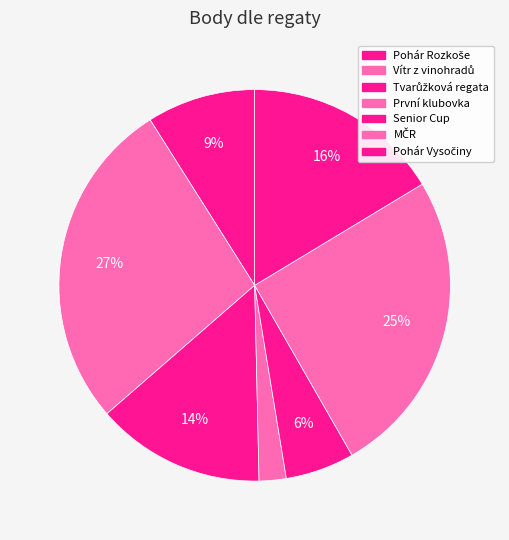

How many slices are in this pie chart?

7